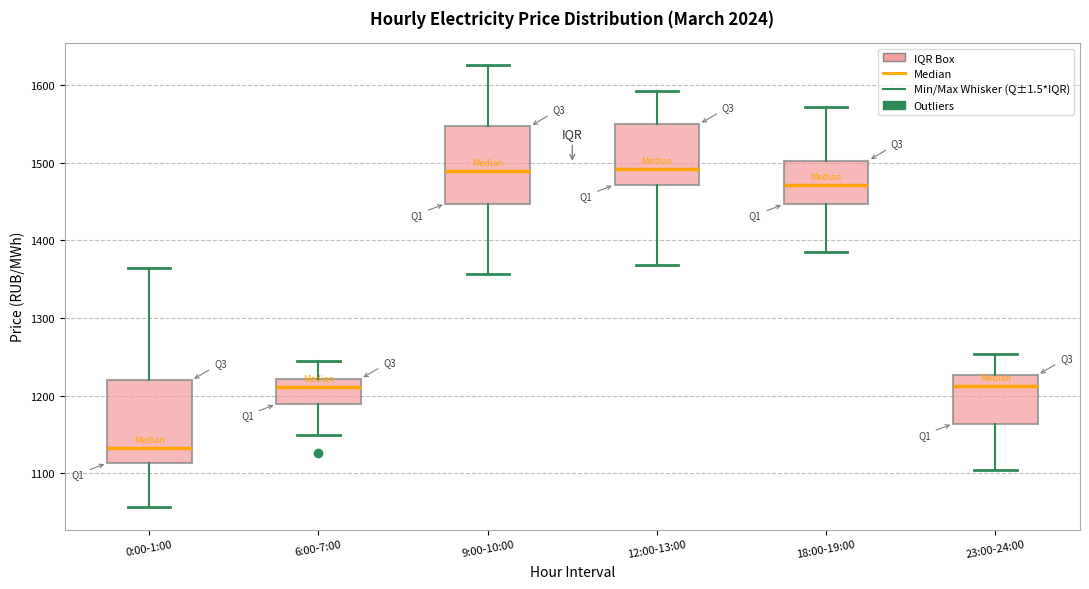

Reading left to right, transcribe this box plot: for each box, give where its median line is, the range the box spans, and where its two whiskers end, as read against the y-axis. The values are not printed on the chart, so give them approximately, as read against the axis.

0:00-1:00: median 1130, box 1110 to 1220, whiskers 1060 to 1360
6:00-7:00: median 1210, box 1190 to 1220, whiskers 1150 to 1240
9:00-10:00: median 1490, box 1450 to 1550, whiskers 1360 to 1630
12:00-13:00: median 1490, box 1470 to 1550, whiskers 1370 to 1590
18:00-19:00: median 1470, box 1450 to 1500, whiskers 1380 to 1570
23:00-24:00: median 1210, box 1160 to 1230, whiskers 1100 to 1250